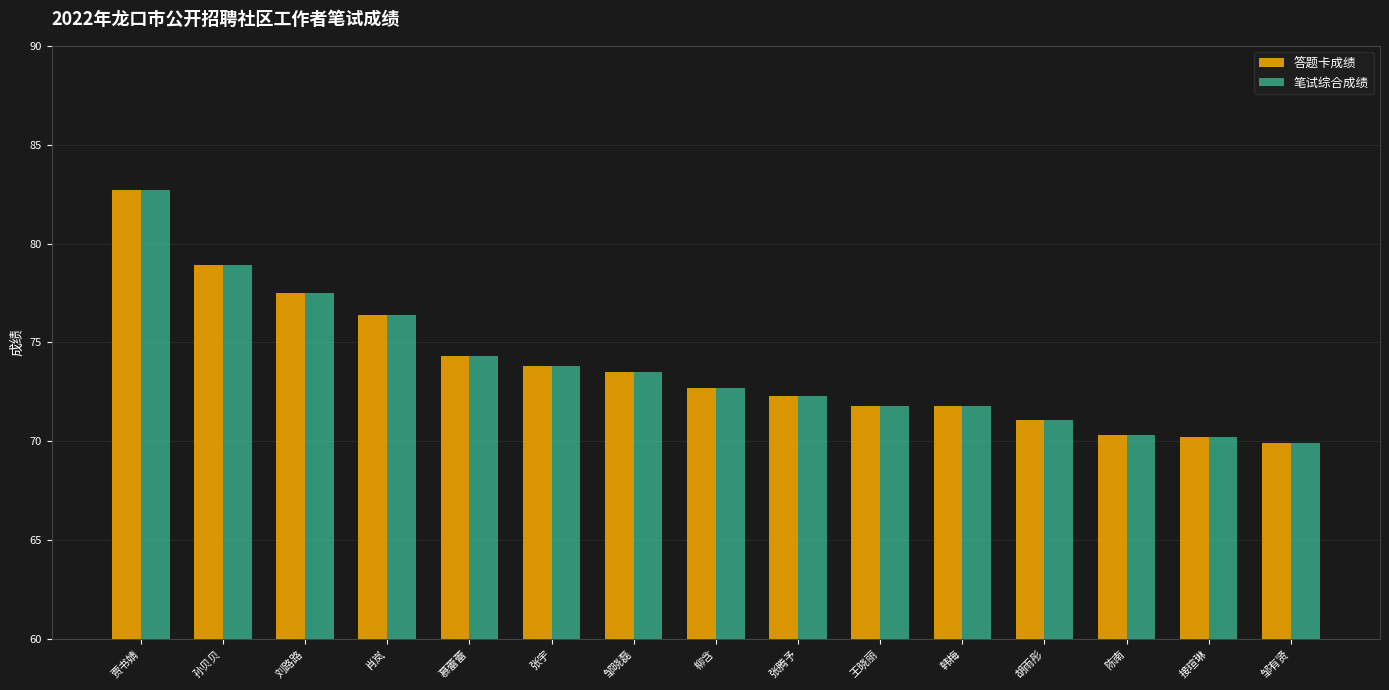

What is the difference between the 笔试综合成绩 values at 肖岚 and 张宇?

2.6